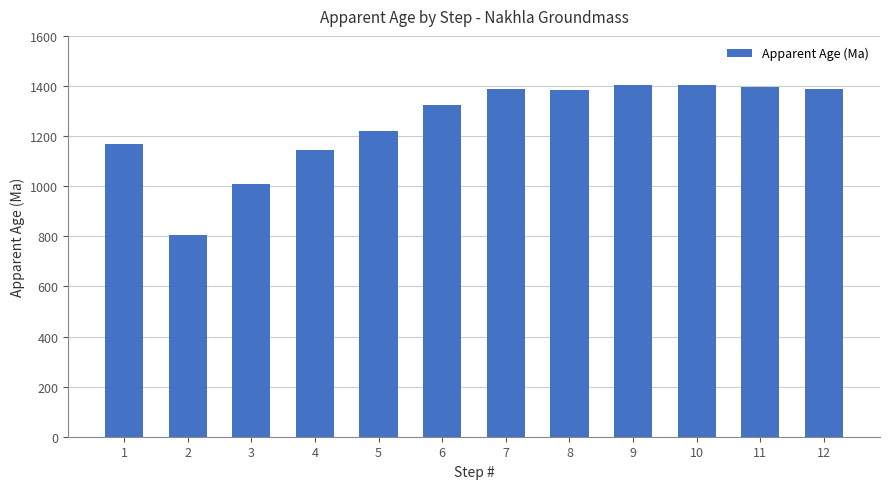

What is the sum of the values at 4 and 1?

2314.1